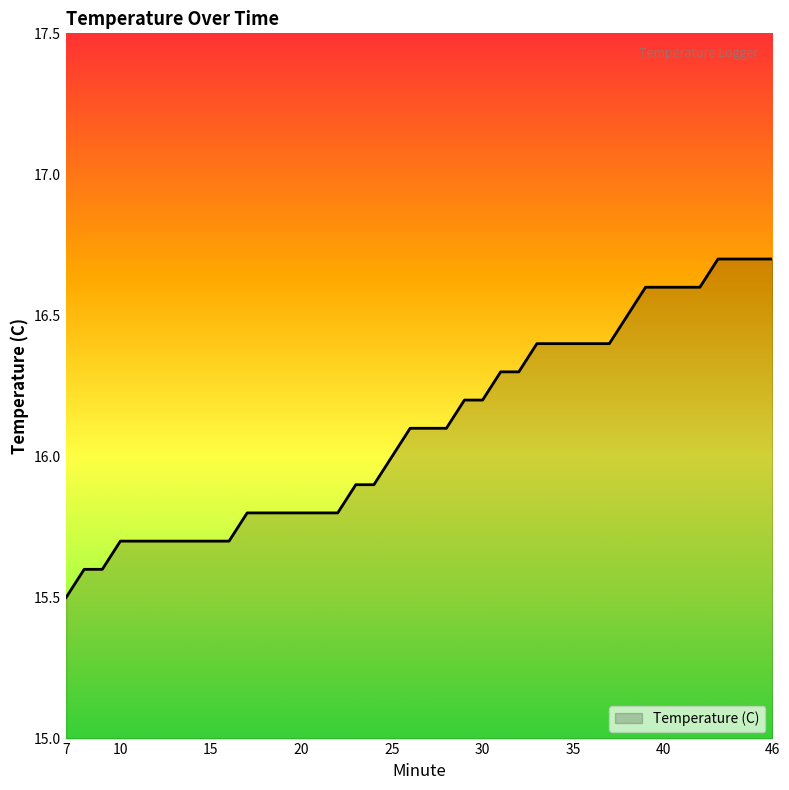

How many lines are shown in the chart?

1